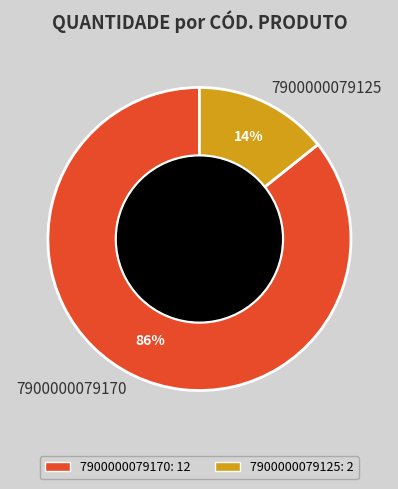

Which category has the biggest portion of the pie?

7900000079170